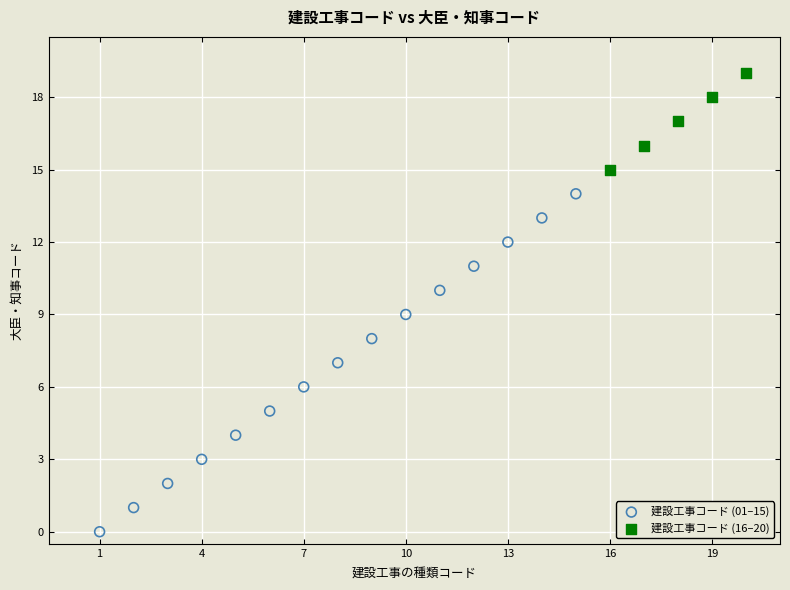

Which series contains the highest Y value?

建設工事コード (16–20)